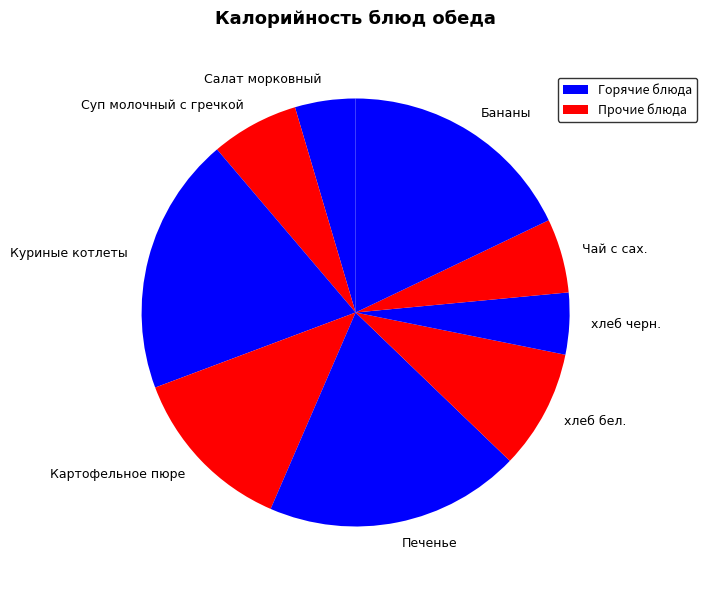

Is the sum of Картофельное пюре and Бананы greater than half?

No